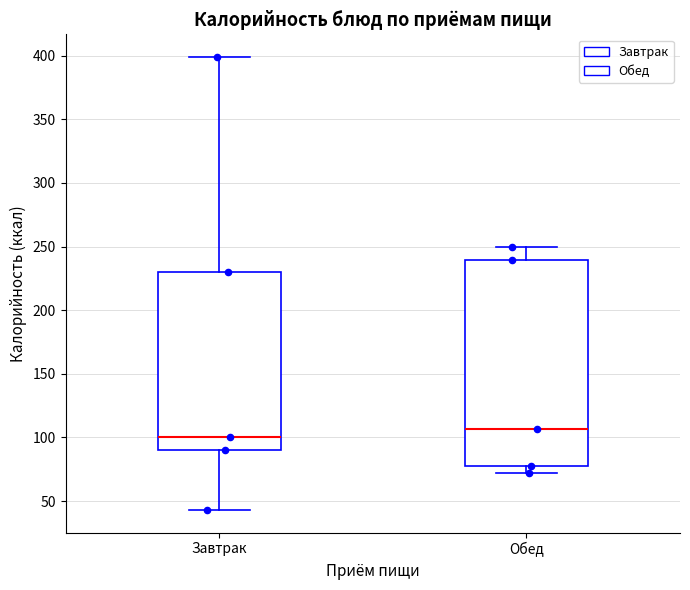

Which box has the highest median line?

Обед